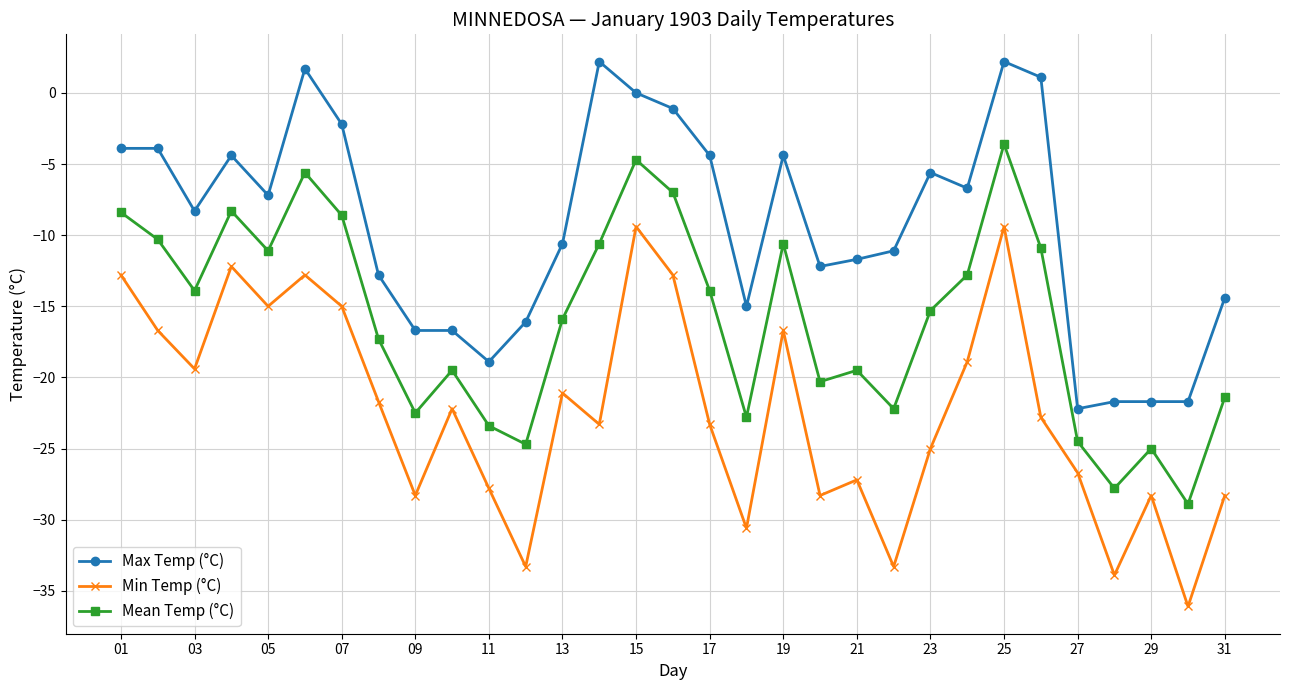

True or false: Min Temp (°C) and Max Temp (°C) intersect in this chart.

False